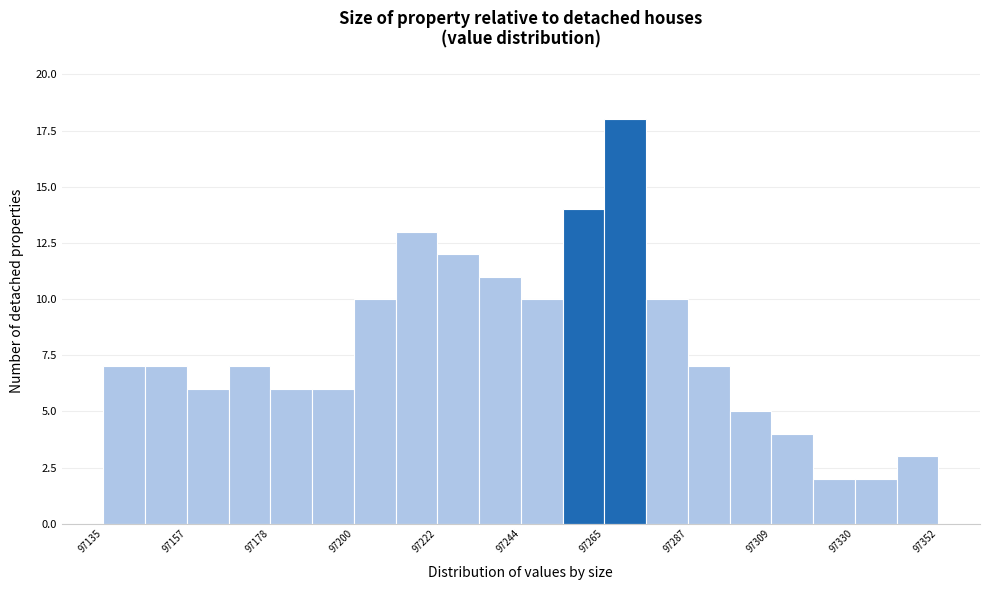

Around what value on the x-axis is the tallest bar? Give the approximate position of its centre, as read against the axis.

97270